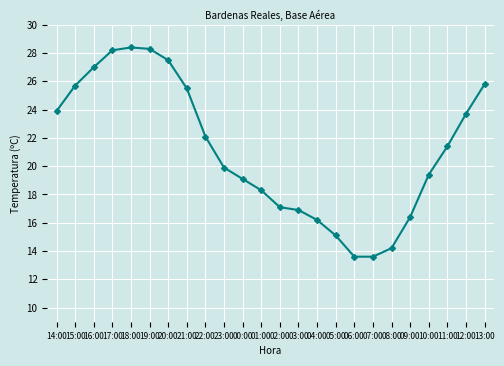

What is the difference between the second highest and second lowest values?

14.7